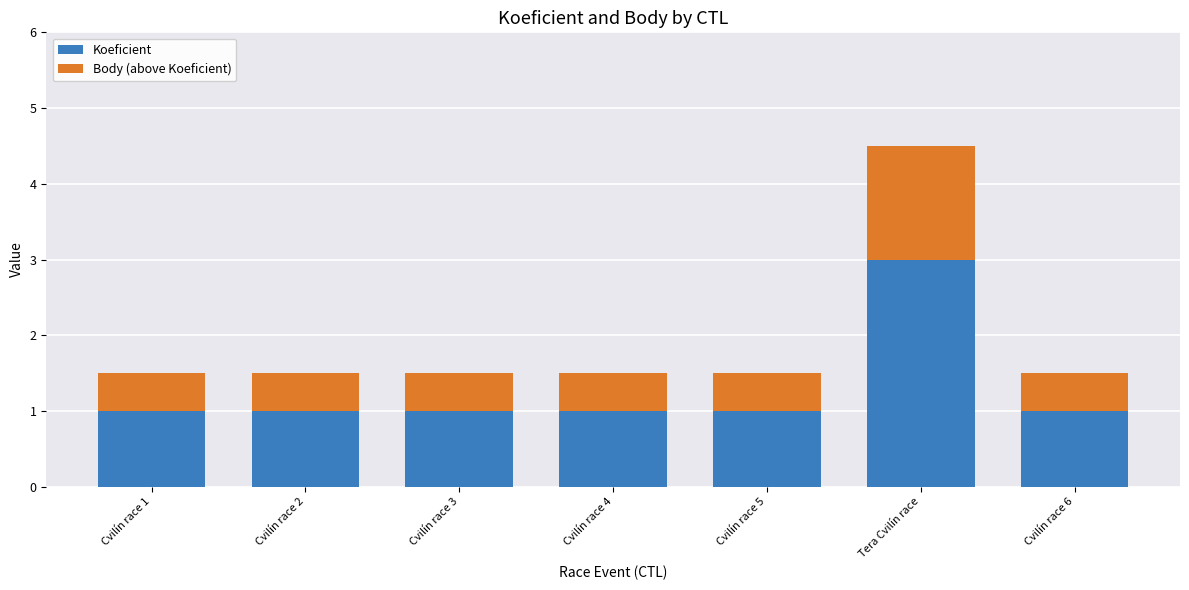

What are all the series names shown in the legend?

Koeficient, Body (above Koeficient)